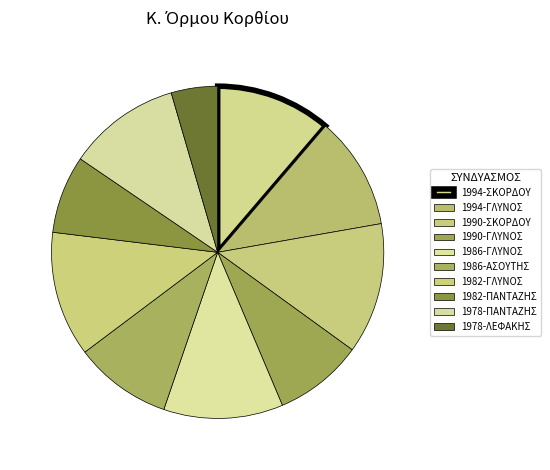

To the nearest percent, what portion does 1990-ΣΚΟΡΔΟΥ represent?

13%